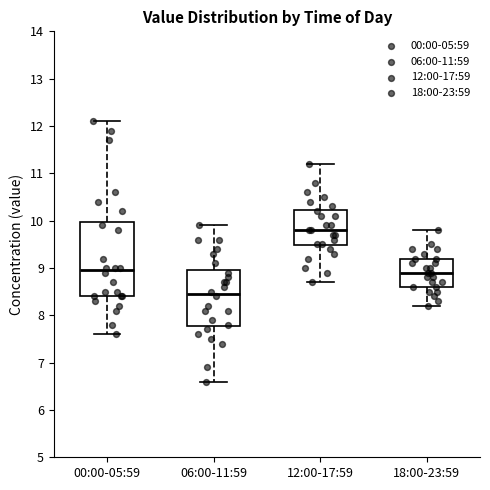

Which box is the tallest, from its lower edge to its upper edge?

00:00-05:59